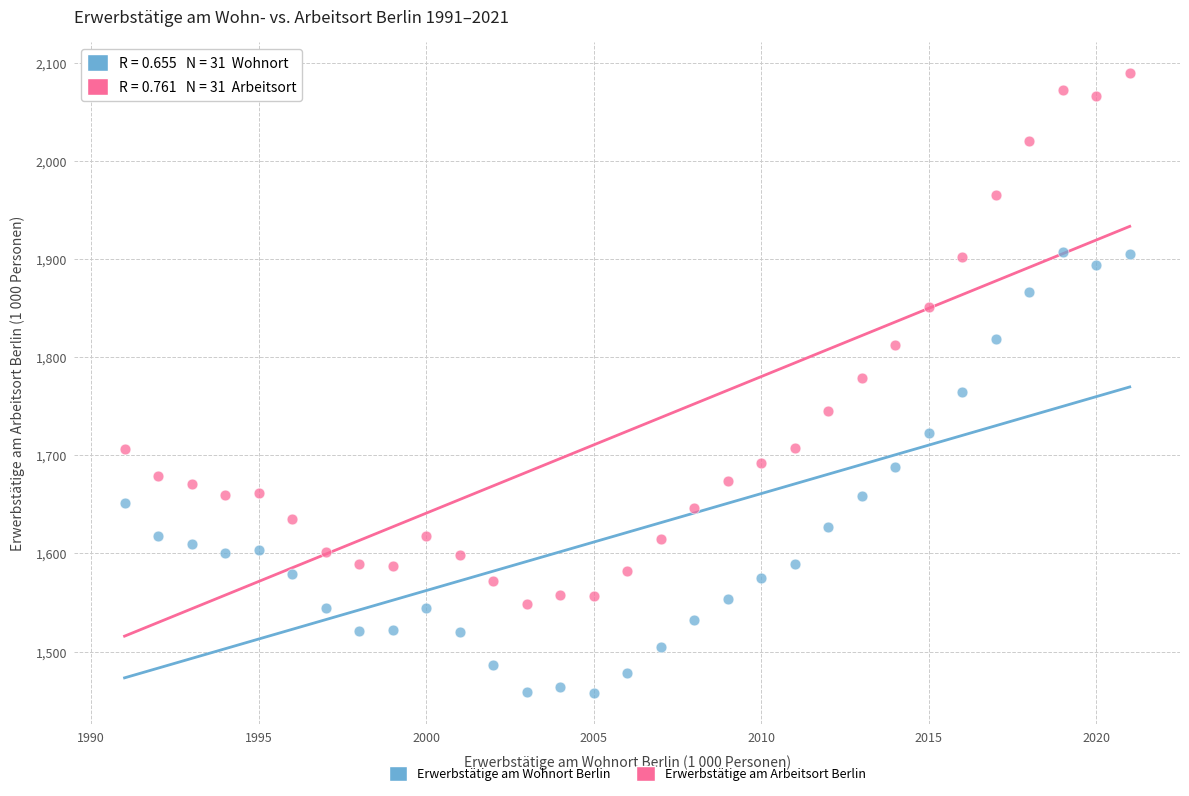

Which series contains the highest Y value?

Erwerbstätige am Arbeitsort Berlin